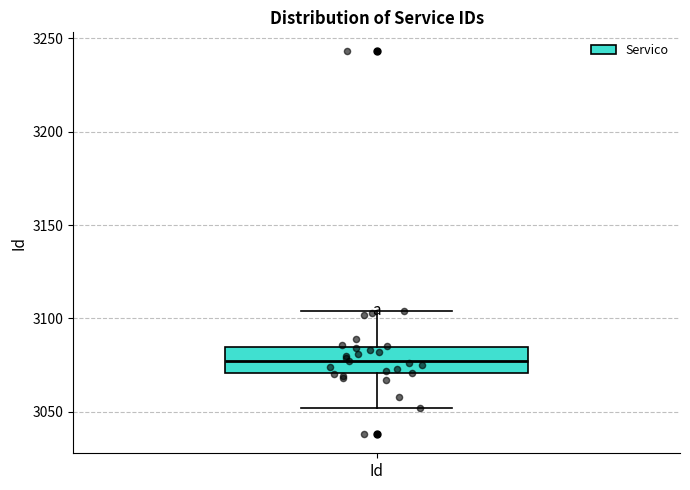

Where does the lower whisker of the box for Id end on the y-axis? The values are not printed on the chart, so give them approximately, as read against the axis.

3050